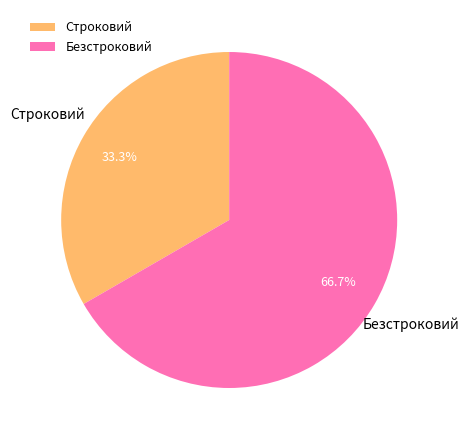

Count the number of slices in the pie.

2